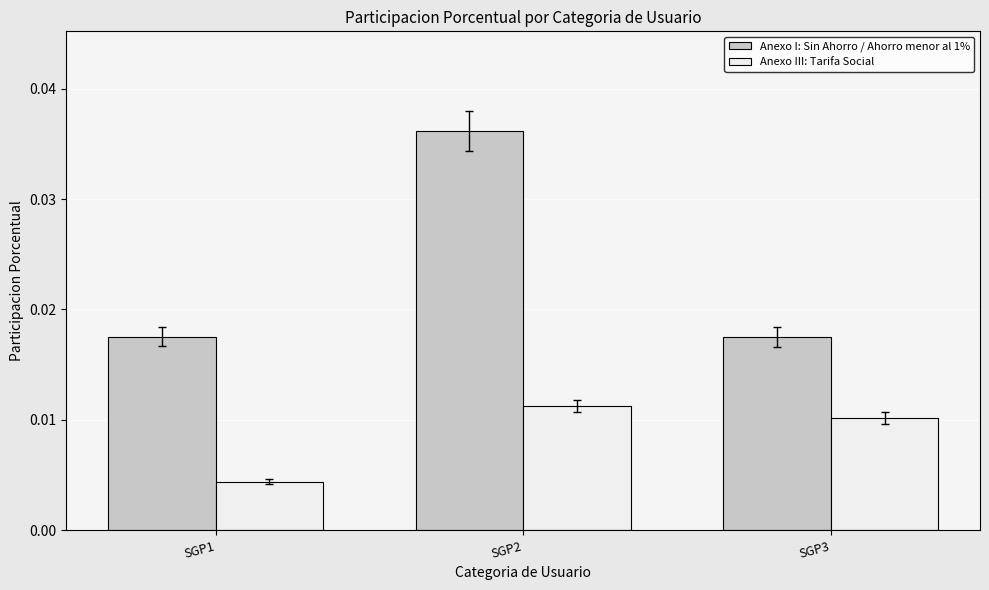

Where is Anexo III: Tarifa Social nearest to the value 0?

SGP1